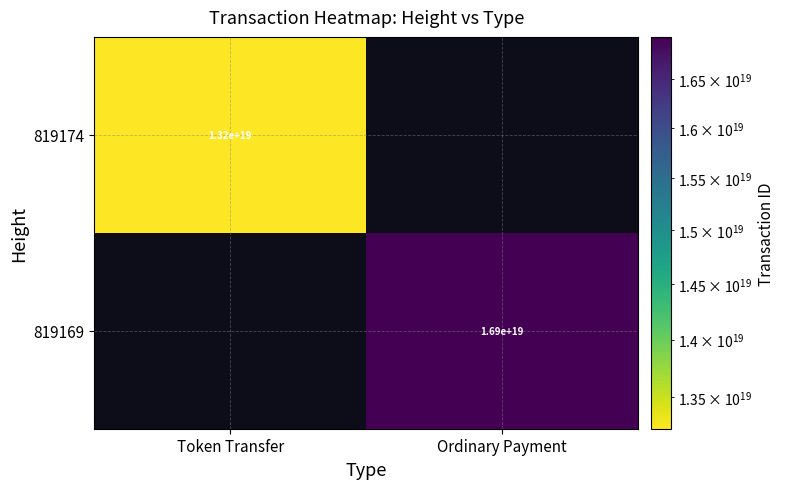

The value of 819169 at Ordinary Payment is 3488220424294969856. True or false?

False